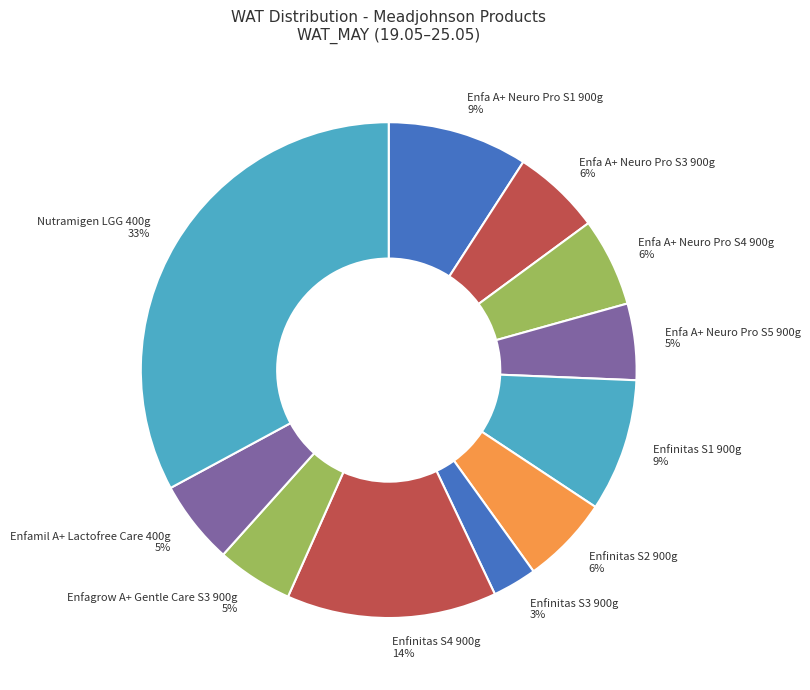

Which slice is the smallest?

Enfinitas S3 900g